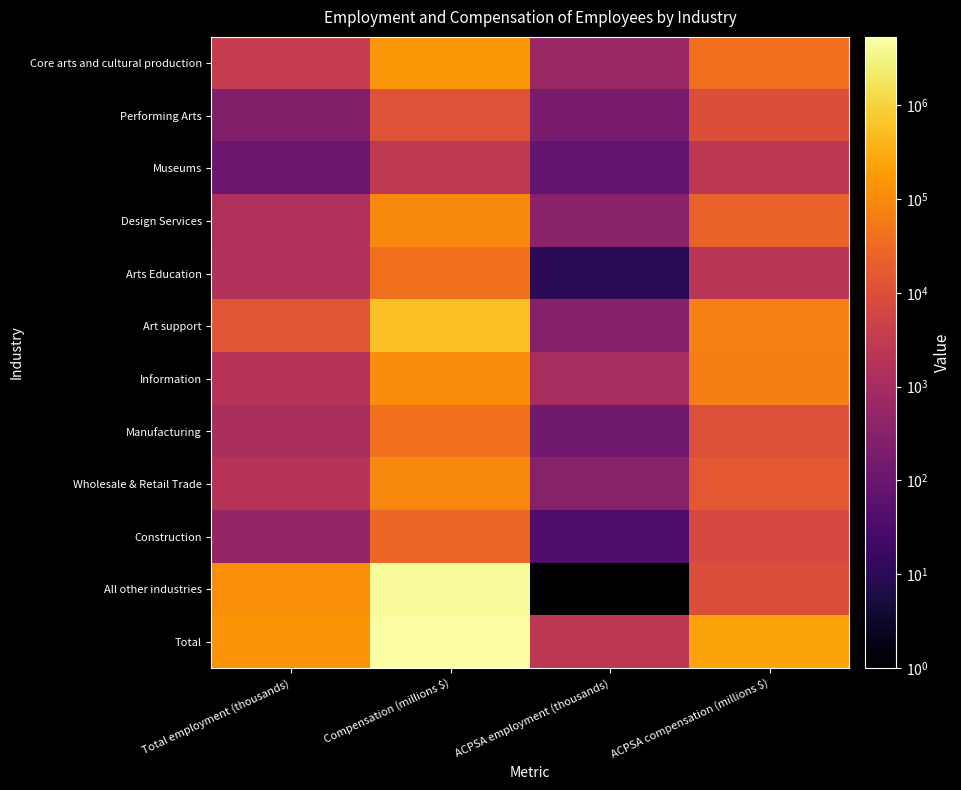

Reading left to right, list all the values displayed in this chart.

Core arts and cultural production: Total employment (thousands)=3422	Compensation (millions $)=154266	ACPSA employment (thousands)=634	ACPSA compensation (millions $)=38802
Performing Arts: Total employment (thousands)=252	Compensation (millions $)=11536	ACPSA employment (thousands)=193	ACPSA compensation (millions $)=9967
Museums: Total employment (thousands)=110	Compensation (millions $)=2928	ACPSA employment (thousands)=82	ACPSA compensation (millions $)=2532
Design Services: Total employment (thousands)=1515	Compensation (millions $)=97735	ACPSA employment (thousands)=349	ACPSA compensation (millions $)=24233
Arts Education: Total employment (thousands)=1545	Compensation (millions $)=42067	ACPSA employment (thousands)=10	ACPSA compensation (millions $)=2070
Art support: Total employment (thousands)=13801	Compensation (millions $)=547613	ACPSA employment (thousands)=279	ACPSA compensation (millions $)=71251
Information: Total employment (thousands)=1843	Compensation (millions $)=110407	ACPSA employment (thousands)=1064	ACPSA compensation (millions $)=66911
Manufacturing: Total employment (thousands)=1125	Compensation (millions $)=41521	ACPSA employment (thousands)=130	ACPSA compensation (millions $)=10696
Wholesale & Retail Trade: Total employment (thousands)=1904	Compensation (millions $)=91171	ACPSA employment (thousands)=310	ACPSA compensation (millions $)=15313
Construction: Total employment (thousands)=527	Compensation (millions $)=27948	ACPSA employment (thousands)=37	ACPSA compensation (millions $)=7396
All other industries: Total employment (thousands)=112242	Compensation (millions $)=4386225	ACPSA employment (thousands)=1	ACPSA compensation (millions $)=9325
Total: Total employment (thousands)=134864	Compensation (millions $)=5359150	ACPSA employment (thousands)=2455	ACPSA compensation (millions $)=219693